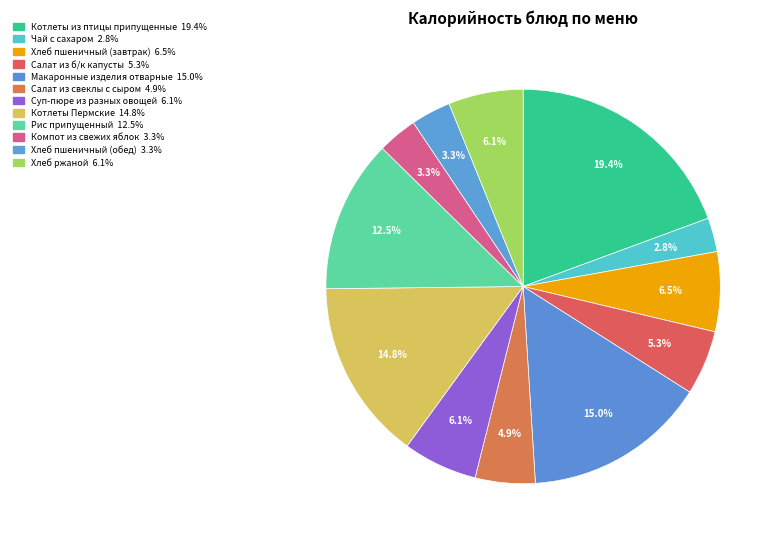

Between Котлеты из птицы припущенные and Салат из свеклы с сыром, which is larger?

Котлеты из птицы припущенные